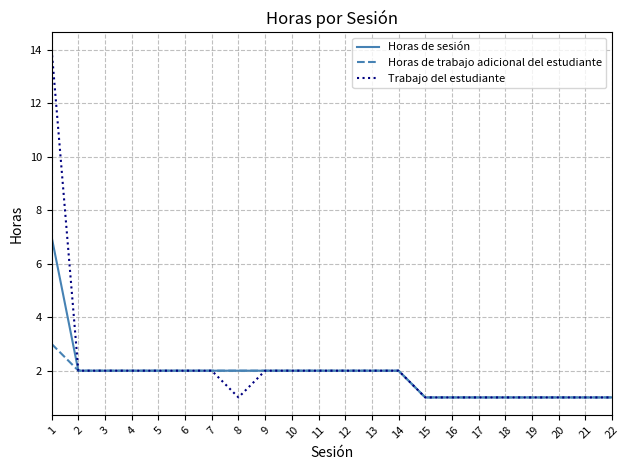

How many lines are shown in the chart?

3